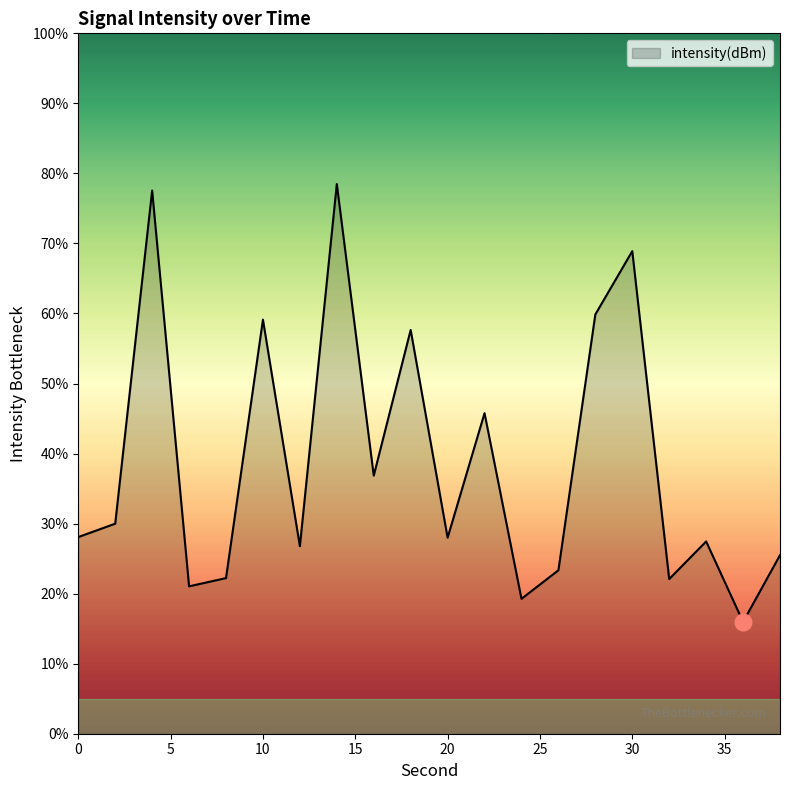

What is the minimum value shown in the chart?

16.0